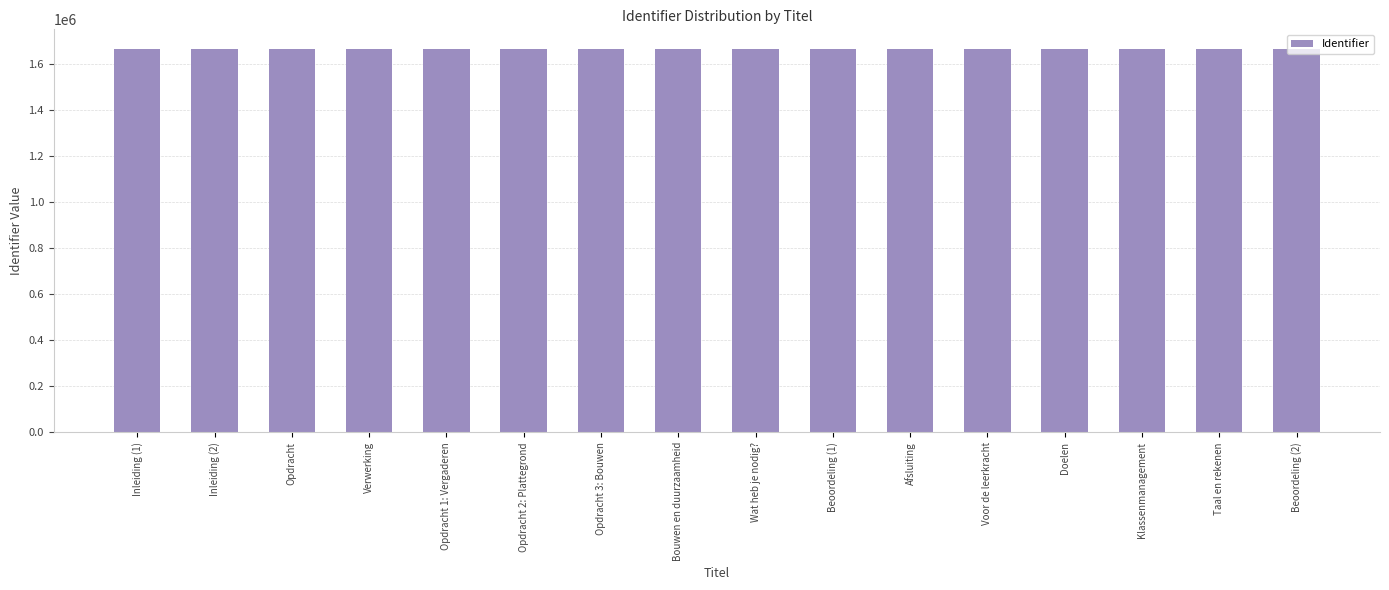

True or false: the data shows 1667545 at Doelen.

True